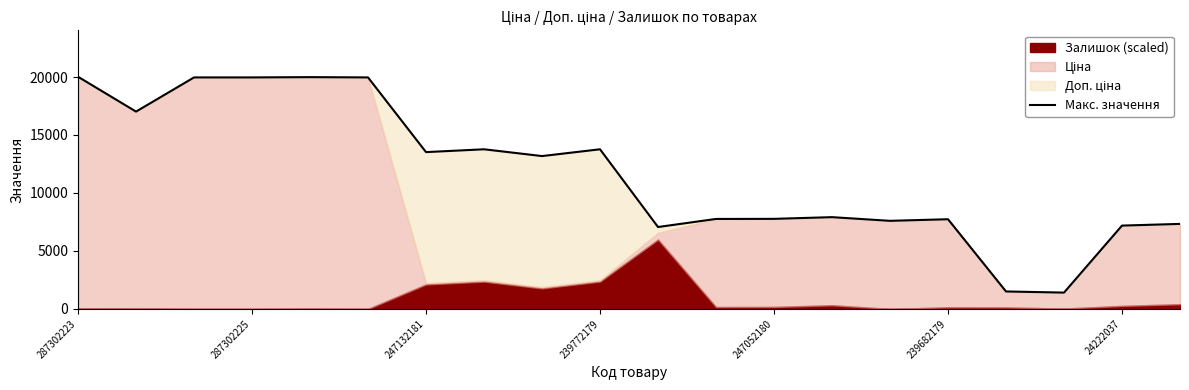

Reading left to right, list all the values displayed in this chart.

20021.1	17017.0	19964.2	19964.2	19988.5	19964.2	13522.9	13766.7	13181.6	13766.7	7062.8	7759.1	7767.2	7913.5	7596.5	7734.7	1505.0	1407.5	7185.7	7332.0